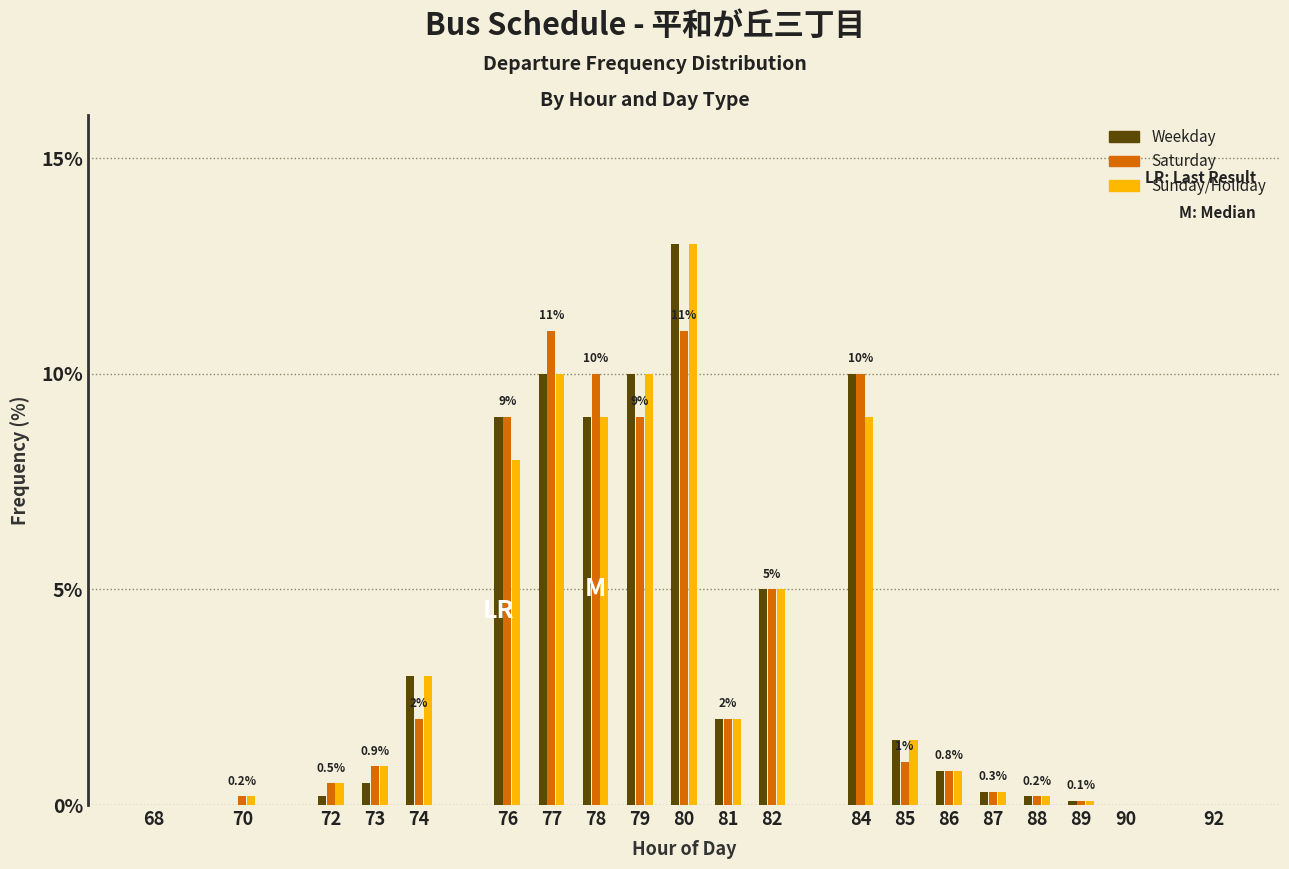

Is it true that Saturday equals 13.7 at 78?

False